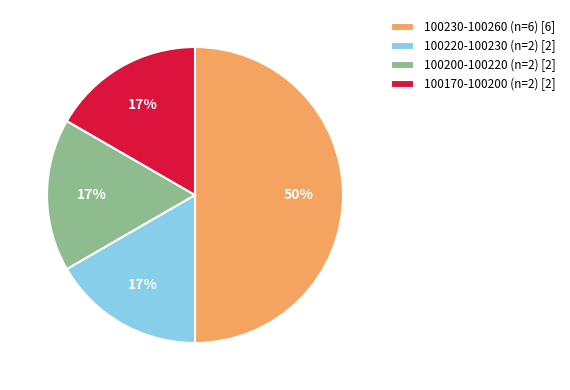

Is the sum of 100230-100260 (n=6) [6] and 100170-100200 (n=2) [2] greater than half?

Yes